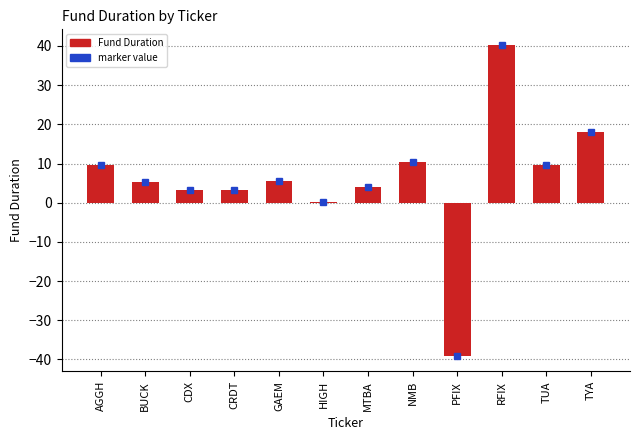

What is the sum of all values?

70.1